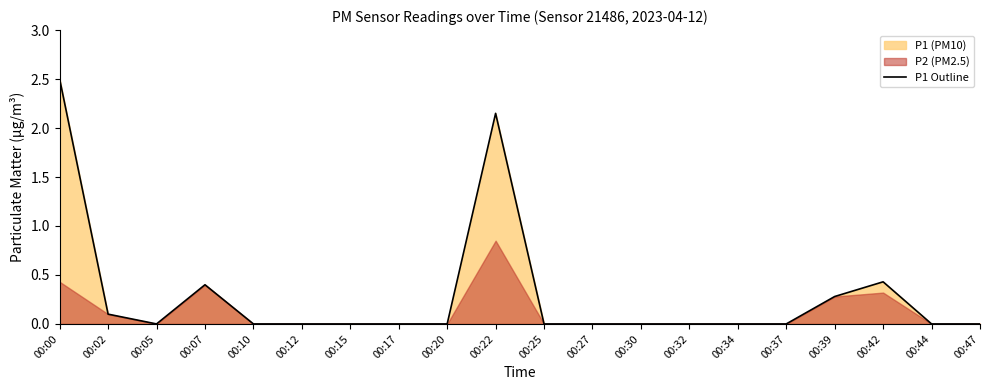

At which label is the value closest to 1?

00:42